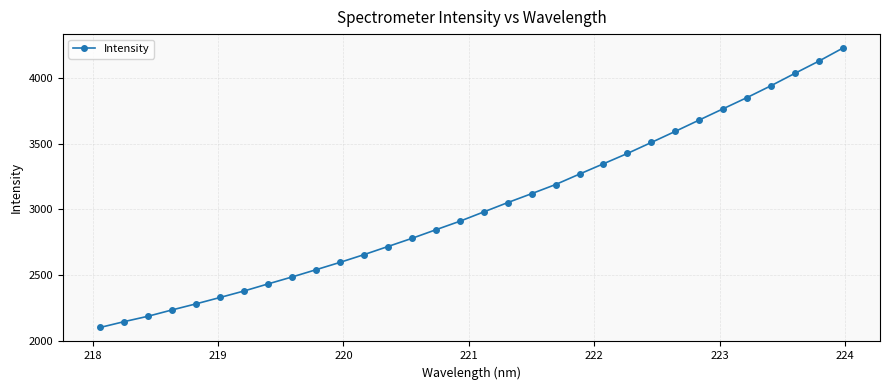

Is this an area chart (filled region under the line)?

No